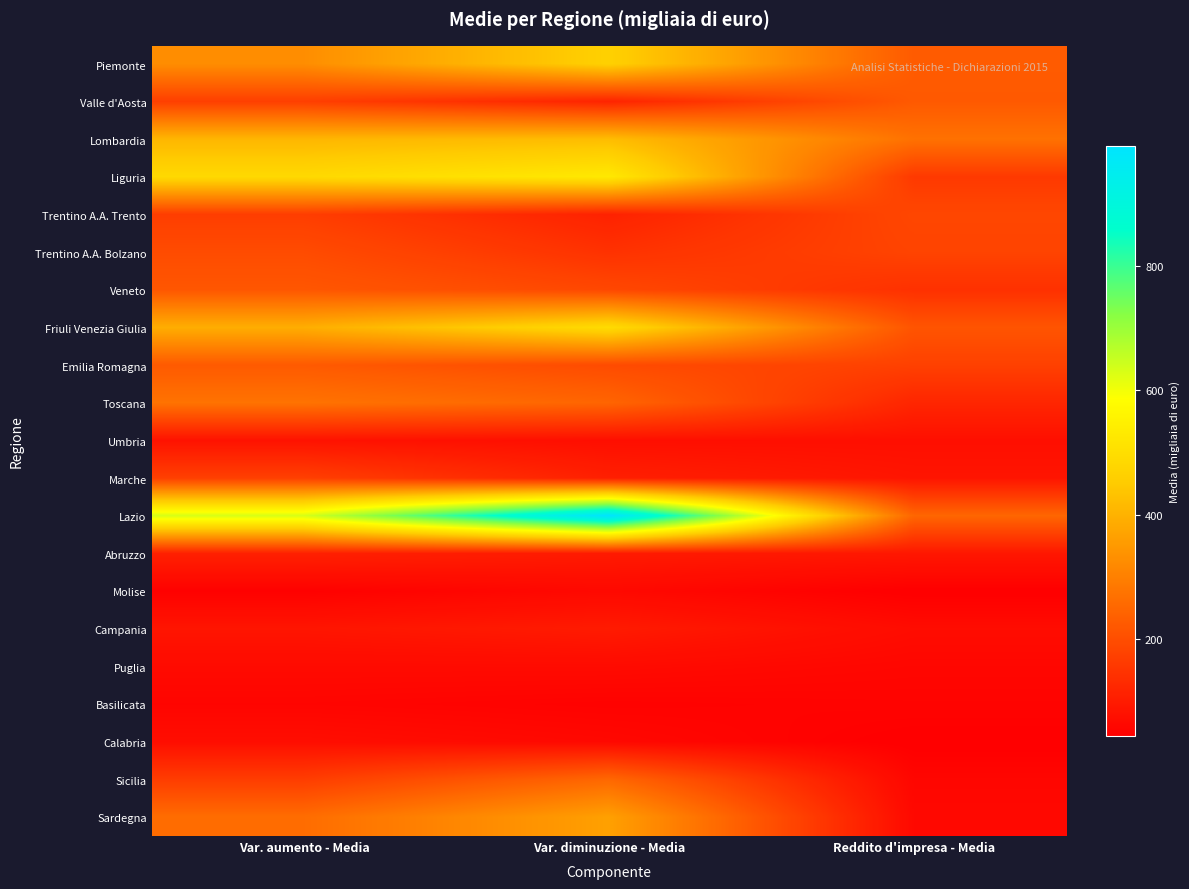

At which label does Puglia reach its minimum?

Reddito d'impresa - Media